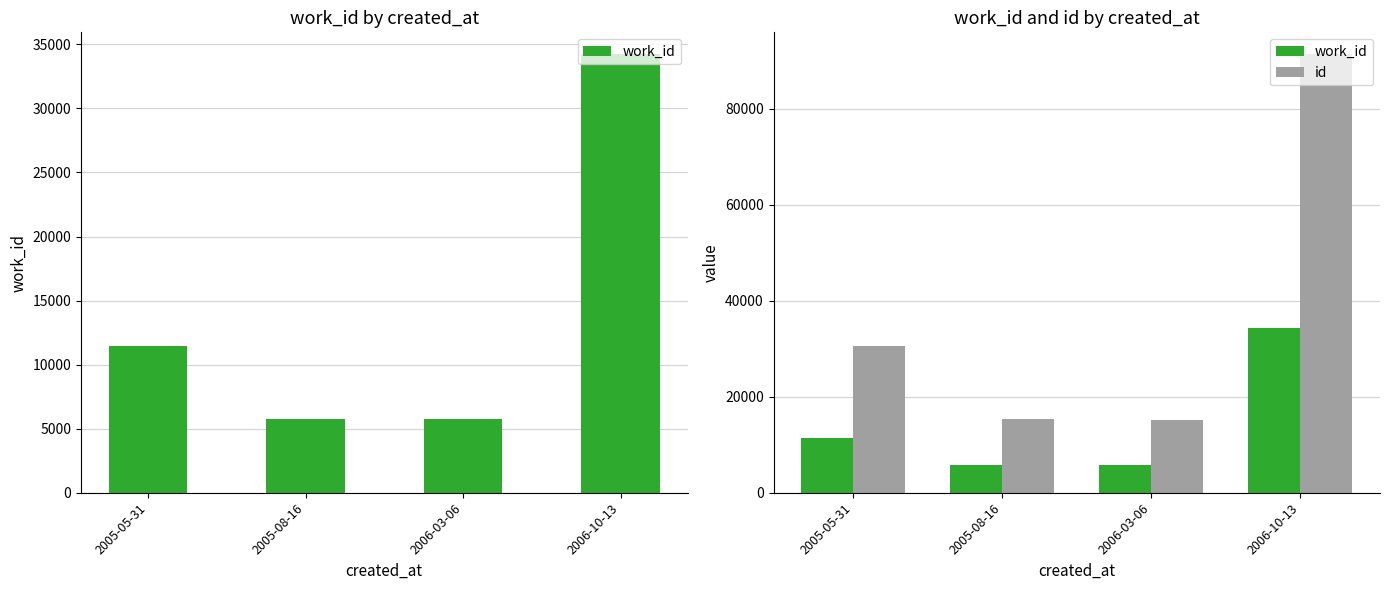

What is the difference between the second highest and minimum values in the id series?

15271